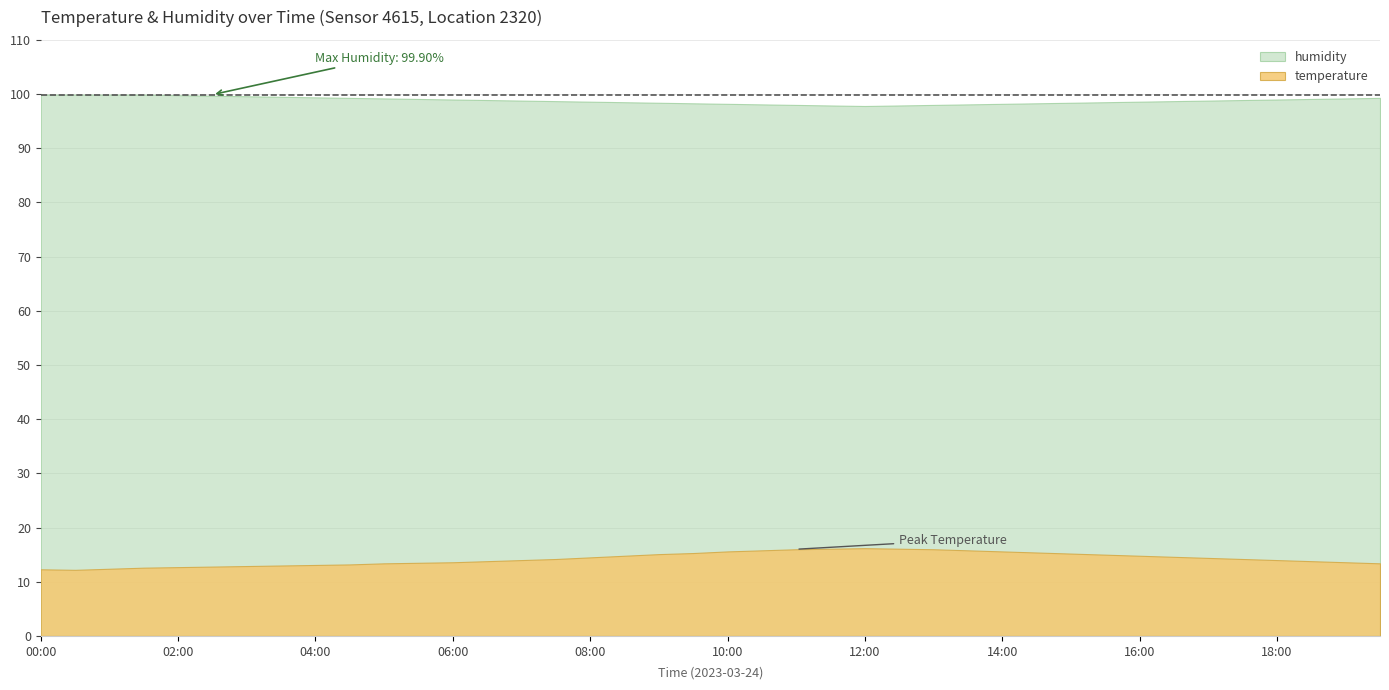

True or false: humidity and temperature cross at least once.

False